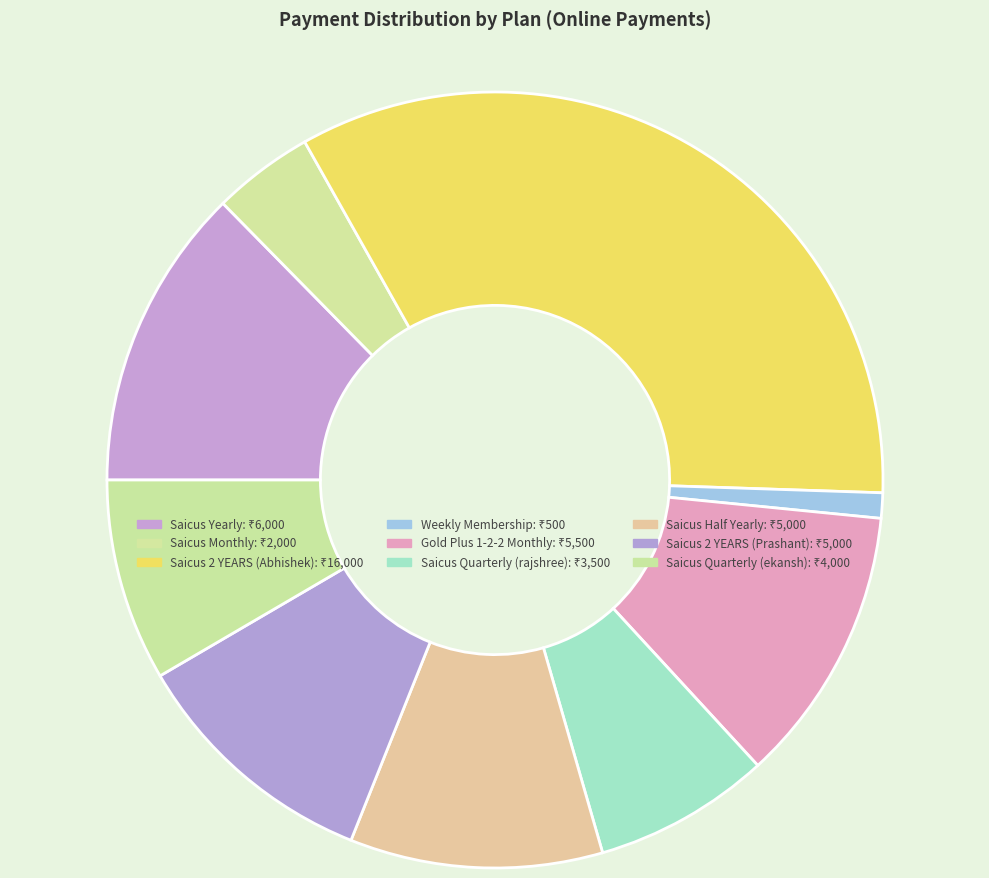

Rank the categories by value from highest to lowest.

Saicus 2 YEARS (Abhishek), Saicus Yearly, Gold Plus 1-2-2 Monthly, Saicus Half Yearly, Saicus 2 YEARS (Prashant), Saicus Quarterly (ekansh), Saicus Quarterly (rajshree), Saicus Monthly, Weekly Membership